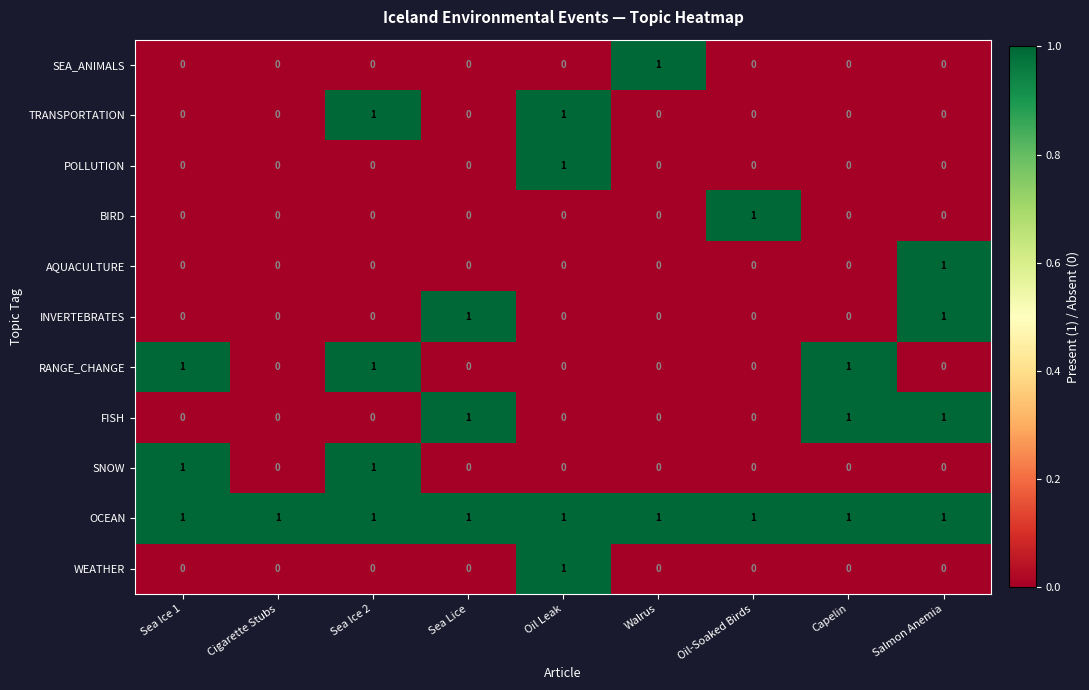

Is it true that BIRD equals 1 at Sea Ice 2?

False